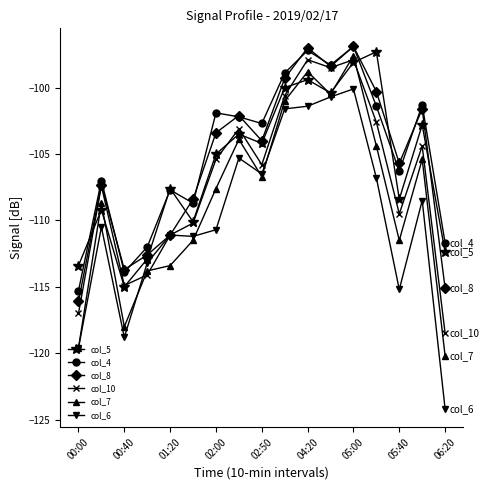

Which series has the widest spread of values?

col_6